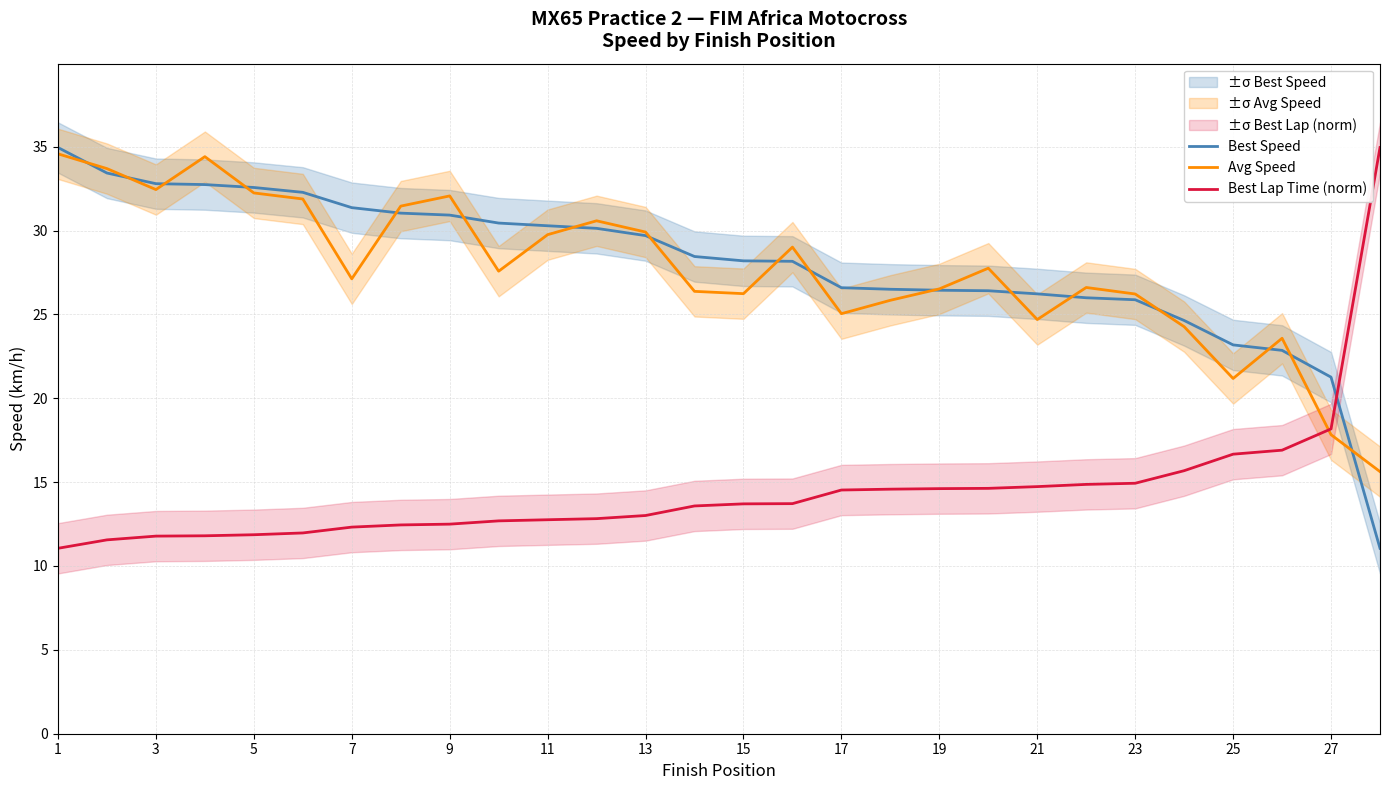

The Best Lap Time (norm) series shows 11.8 at 3. True or false?

True